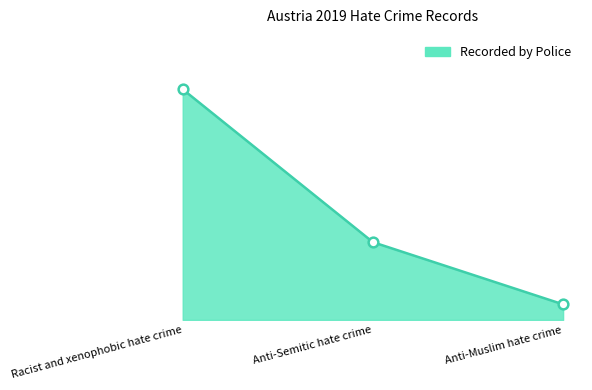

How many values are between 6 and 89?

3